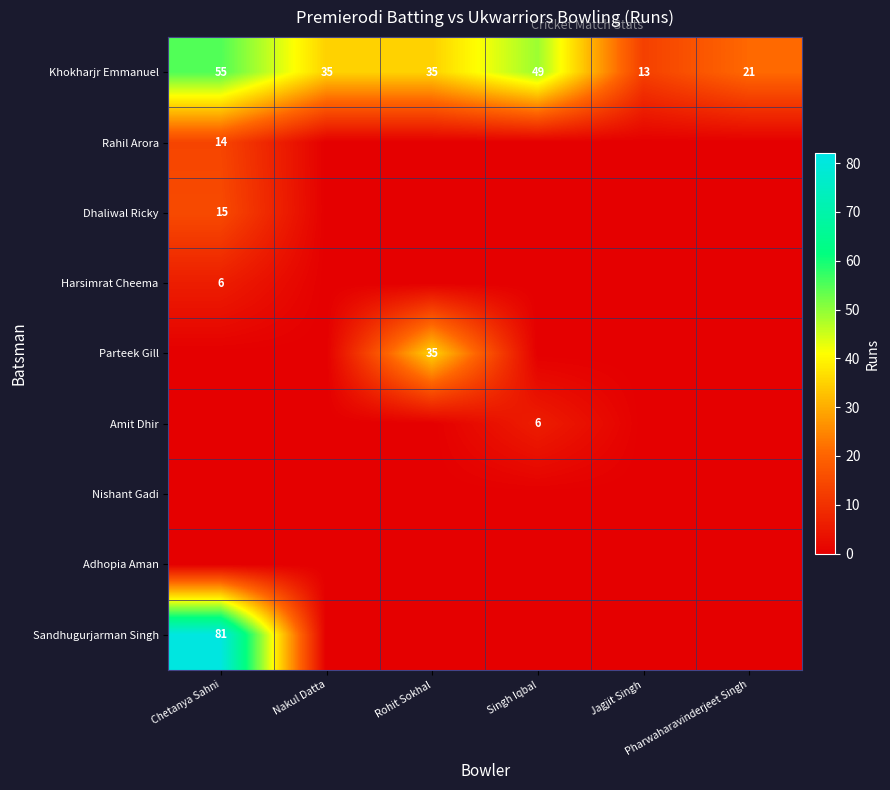

What is the difference between the maximum and minimum values in the Khokharjr Emmanuel series?

42